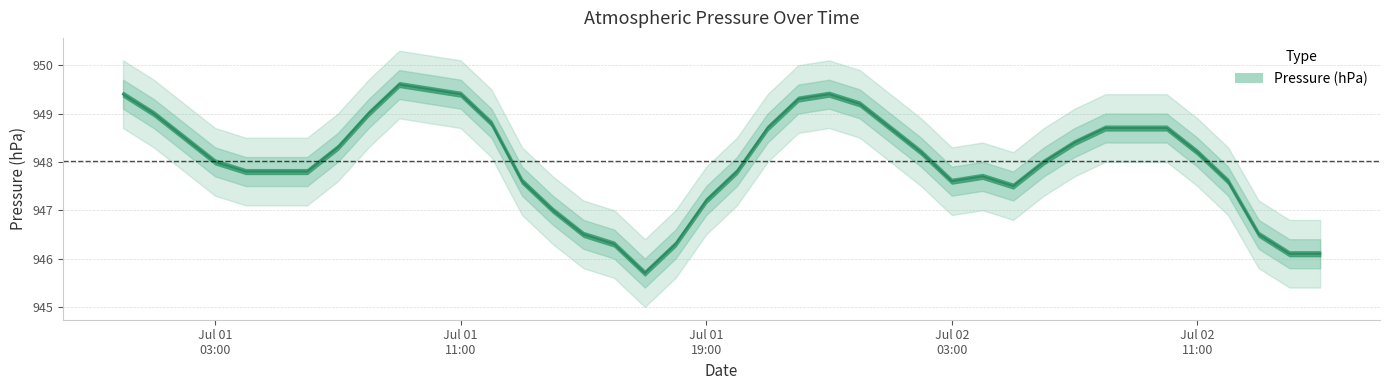

What is the average value?

948.0